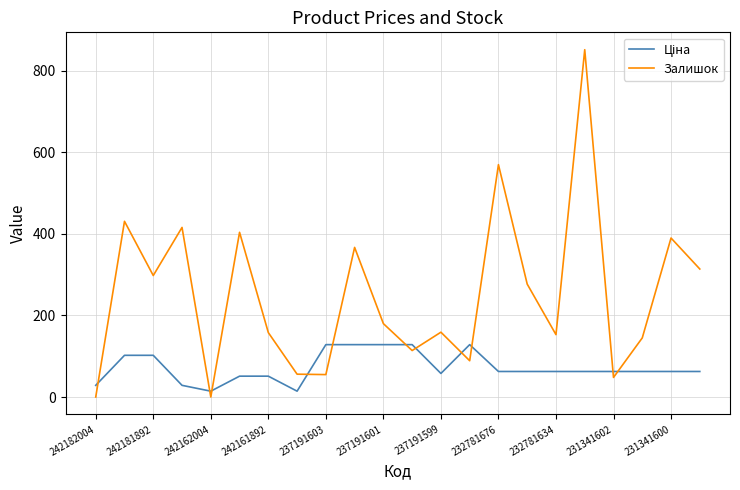

Which series has the widest spread of values?

Залишок